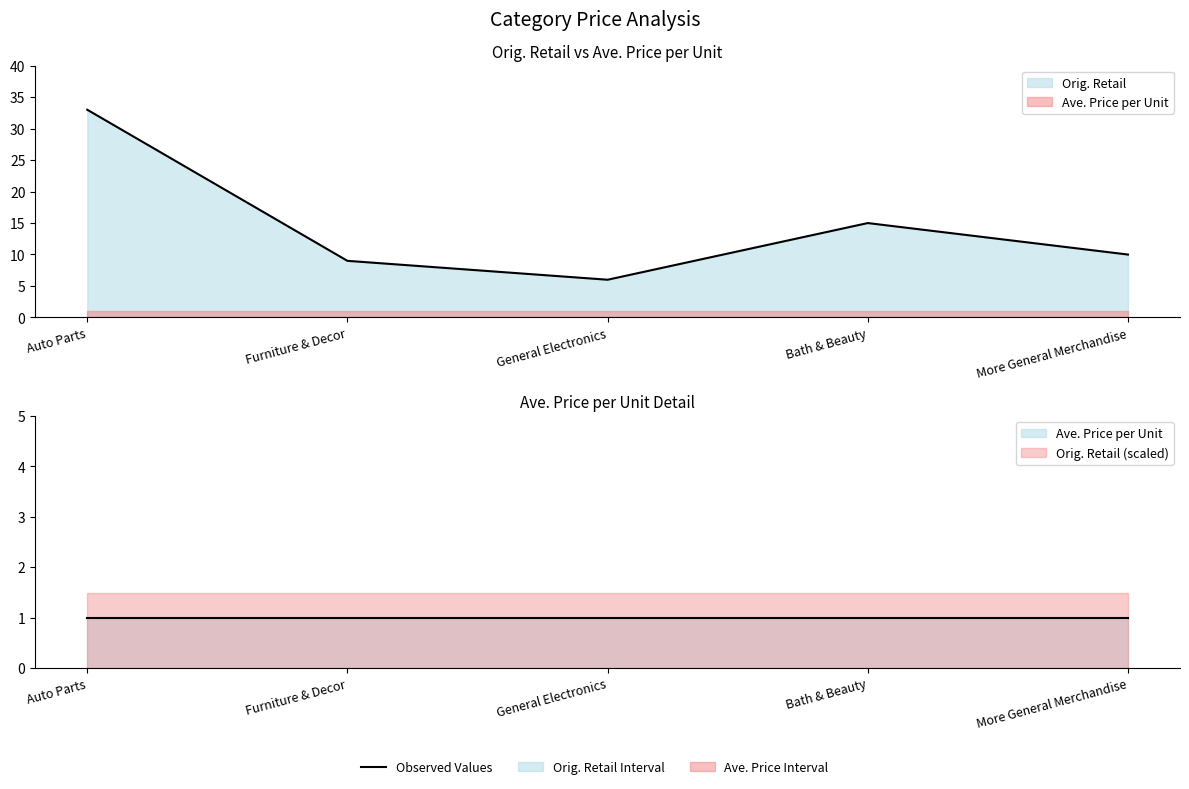

True or false: Ave. Price per Unit and Orig. Retail intersect in this chart.

False